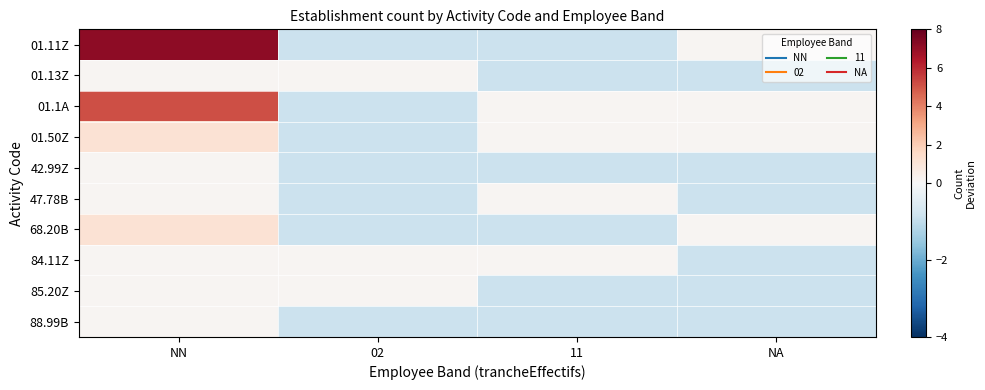

Reading right to left, what are all the values shown in this chart?

01.11Z: NA=0.1	11=-0.9	02=-0.9	NN=7.1
01.13Z: NA=-0.9	11=-0.9	02=0.1	NN=0.1
01.1A: NA=0.1	11=0.1	02=-0.9	NN=5.1
01.50Z: NA=0.1	11=0.1	02=-0.9	NN=1.1
42.99Z: NA=-0.9	11=-0.9	02=-0.9	NN=0.1
47.78B: NA=-0.9	11=0.1	02=-0.9	NN=0.1
68.20B: NA=0.1	11=-0.9	02=-0.9	NN=1.1
84.11Z: NA=-0.9	11=0.1	02=0.1	NN=0.1
85.20Z: NA=-0.9	11=-0.9	02=0.1	NN=0.1
88.99B: NA=-0.9	11=-0.9	02=-0.9	NN=0.1